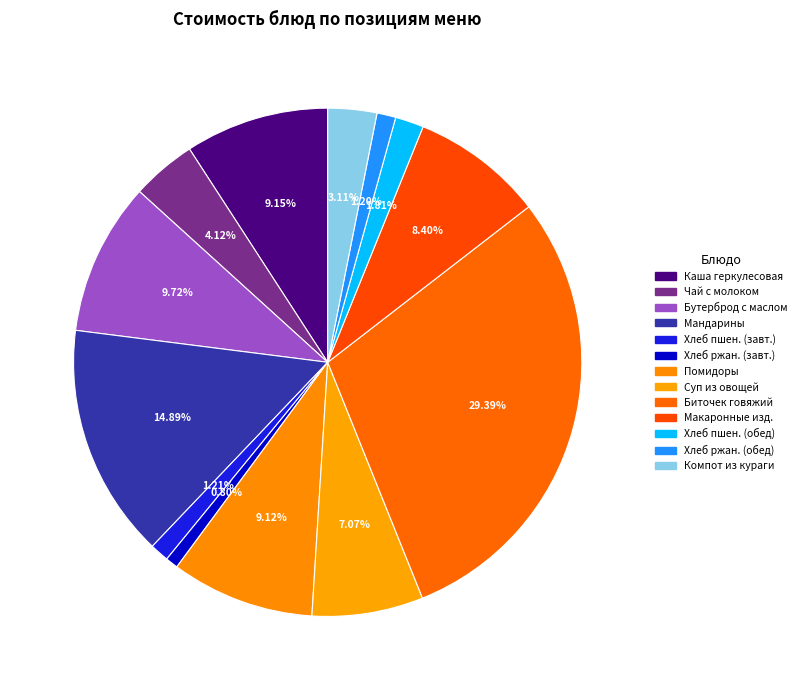

How many slices are in this pie chart?

13